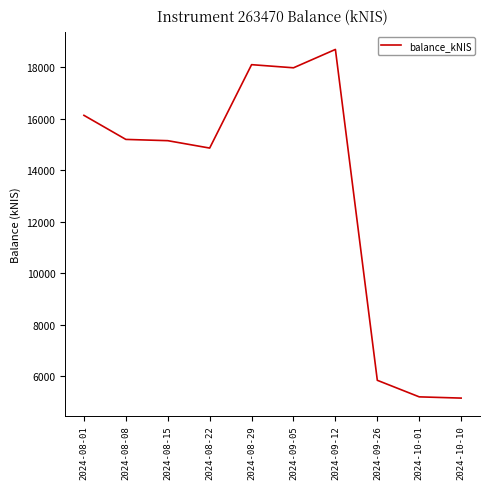

Count the number of values greater than 15192.

5